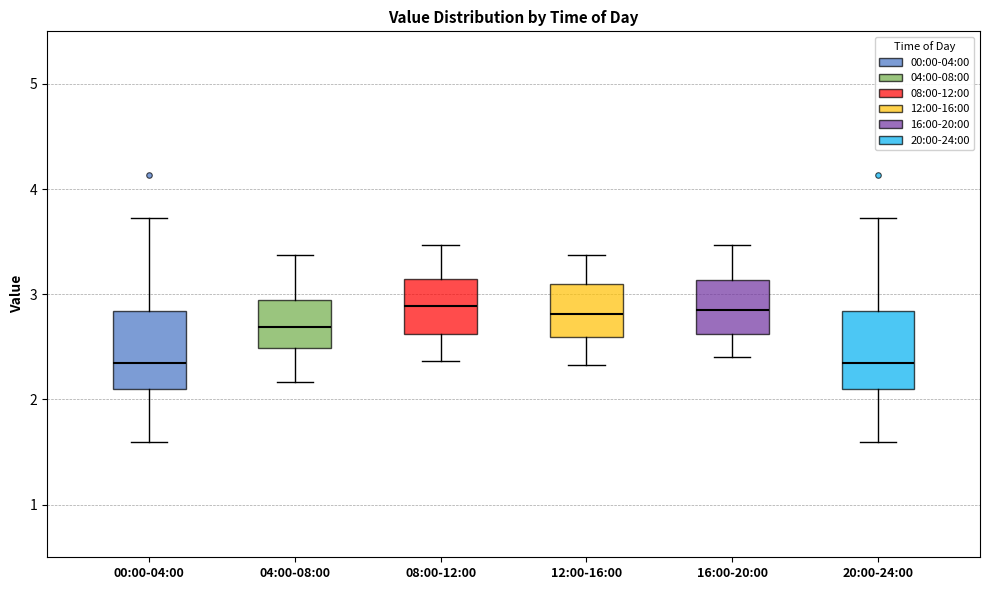

Where is the lower edge of the box for 08:00-12:00 on the y-axis? The values are not printed on the chart, so give them approximately, as read against the axis.

2.6